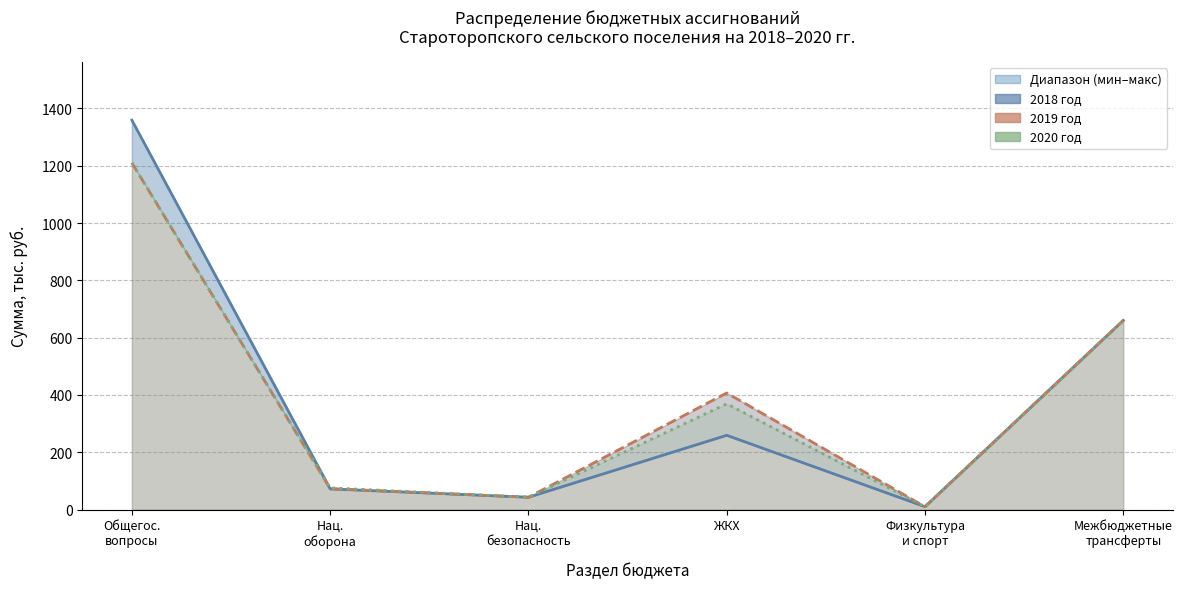

What is the average value of the 2019 год series?

400.5